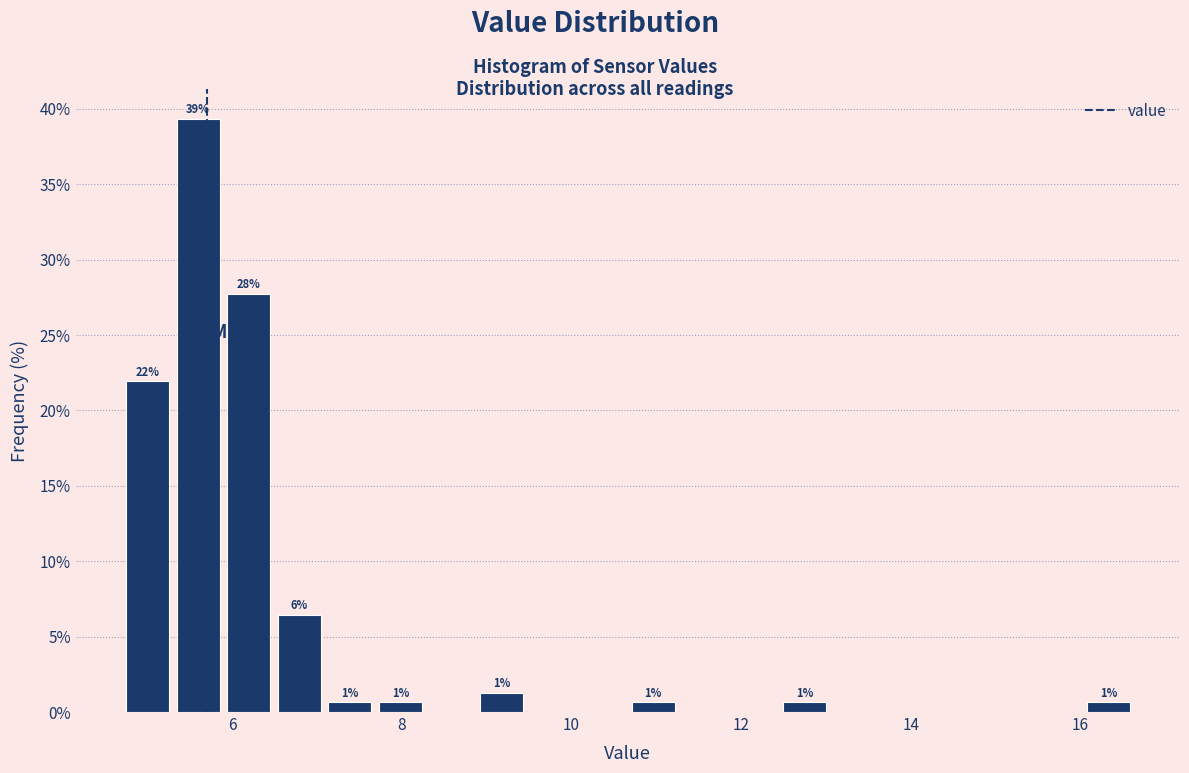

Read against the x-axis, roughly where is the centre of the tallest bar?

5.6